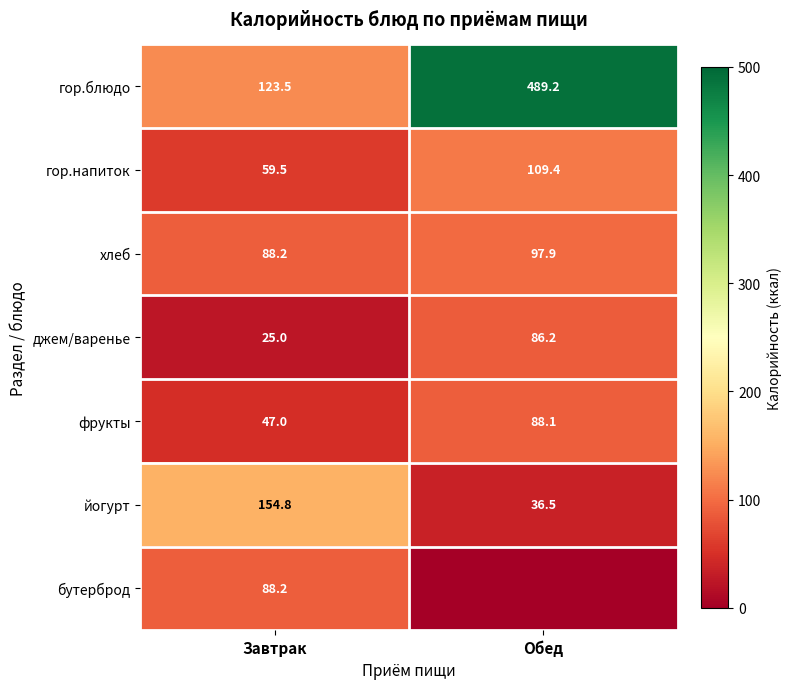

Rank the categories by гор.блюдо value from highest to lowest.

Обед, Завтрак